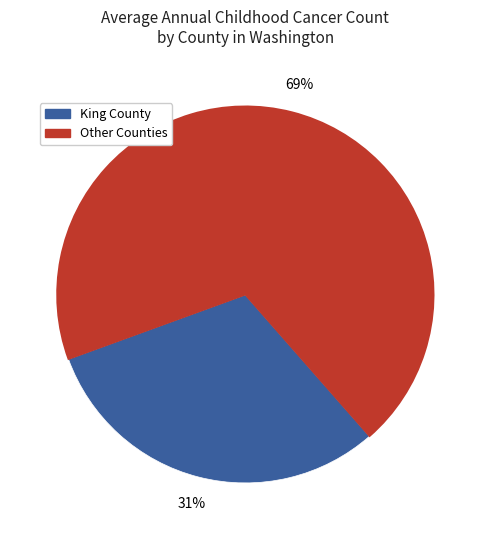

How many segments does this pie chart have?

2